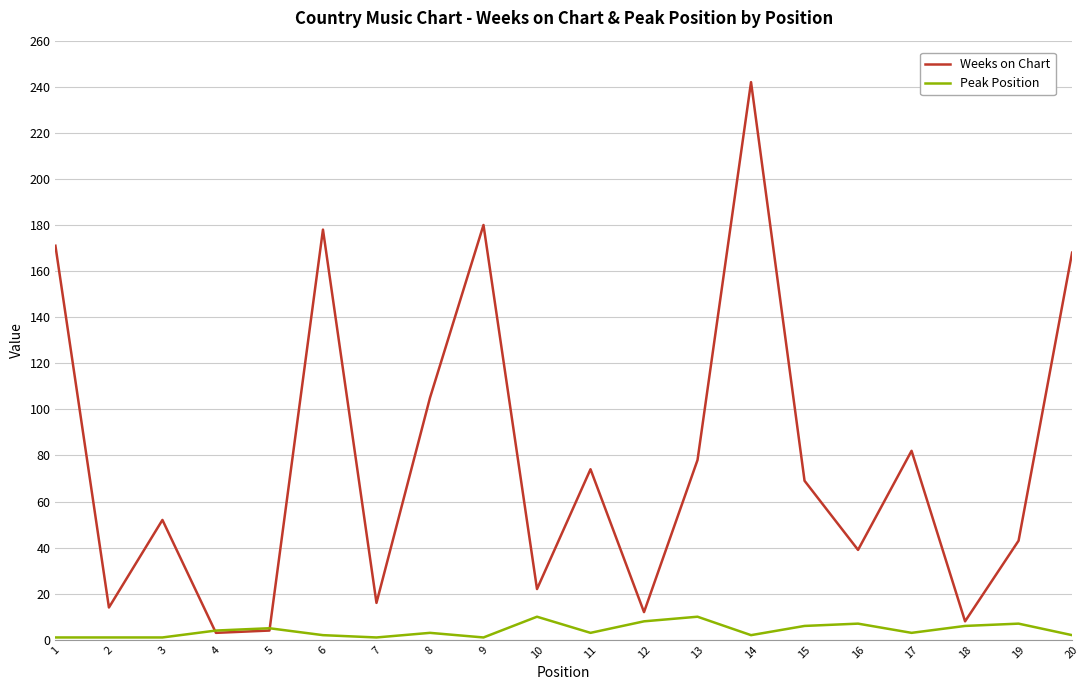

Which series has the largest total across all categories?

Weeks on Chart